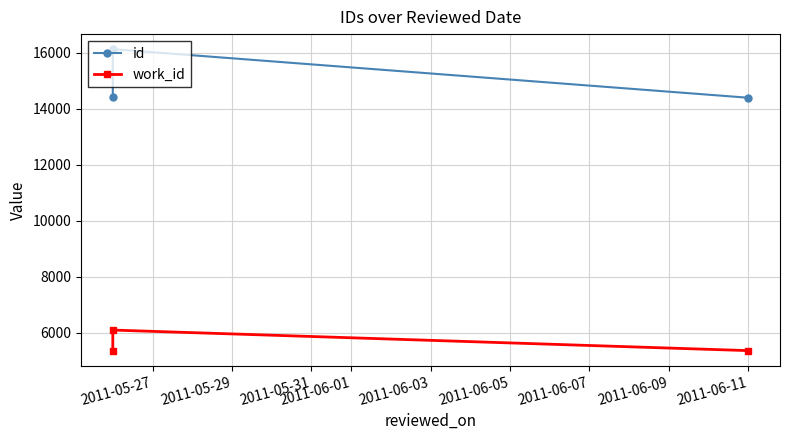

How many data points in id are less than 14437?

1